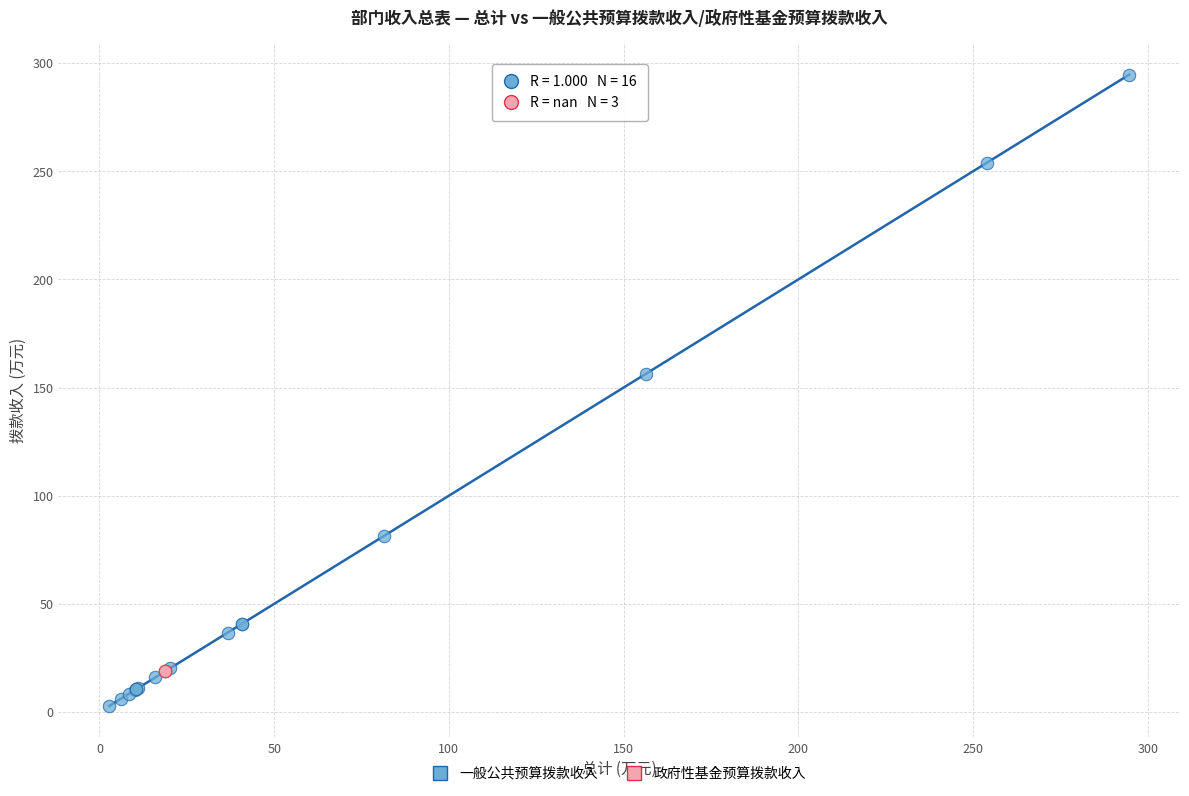

Which series reaches the maximum Y coordinate?

一般公共预算拨款收入